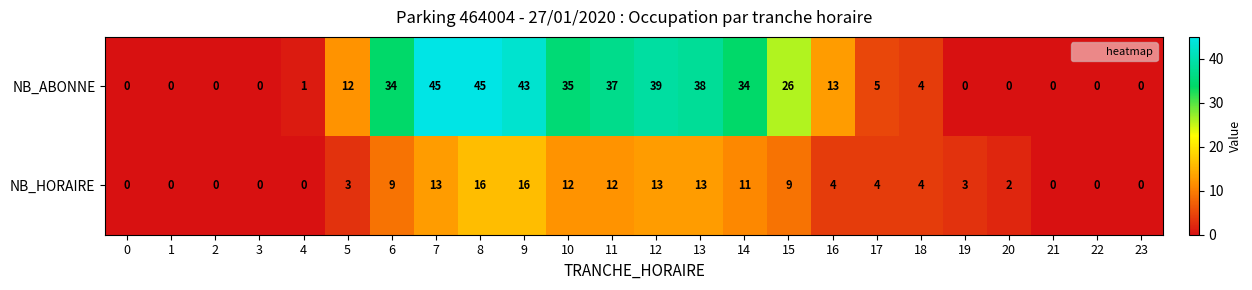

What is the total value across all series at 12?

52